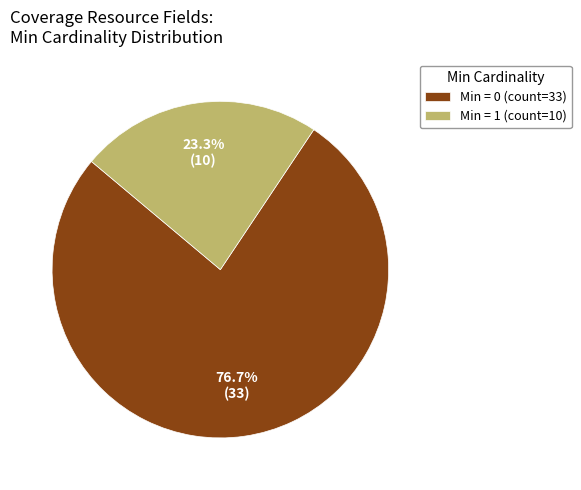

Is there a majority slice in this chart?

Yes